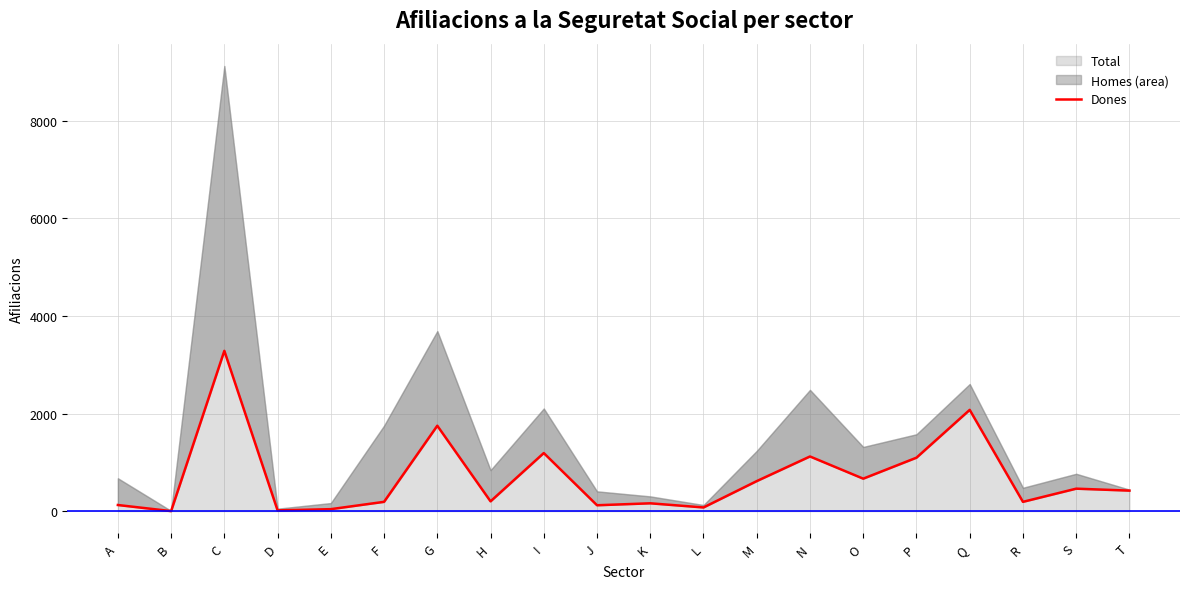

Where is the first local maximum?

C